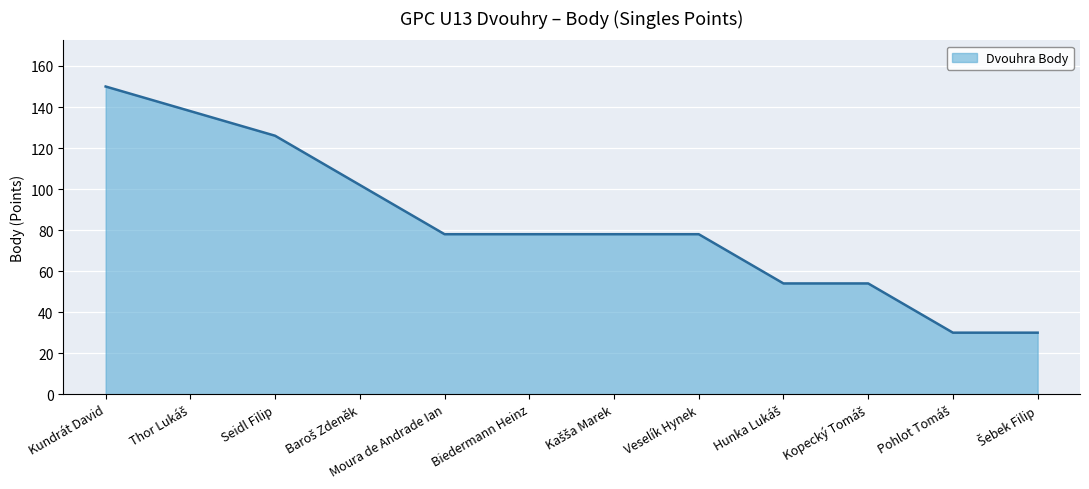

Reading left to right, what are all the values shown in this chart?

150	138	126	102	78	78	78	78	54	54	30	30